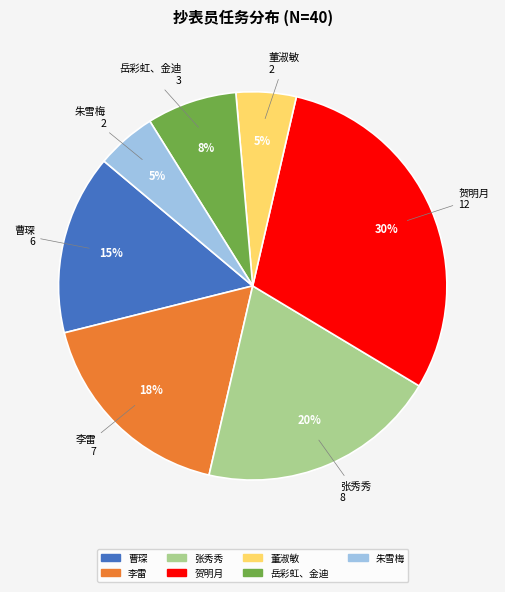

Is it true that 岳彩虹、金迪 is 8% of the pie?

True